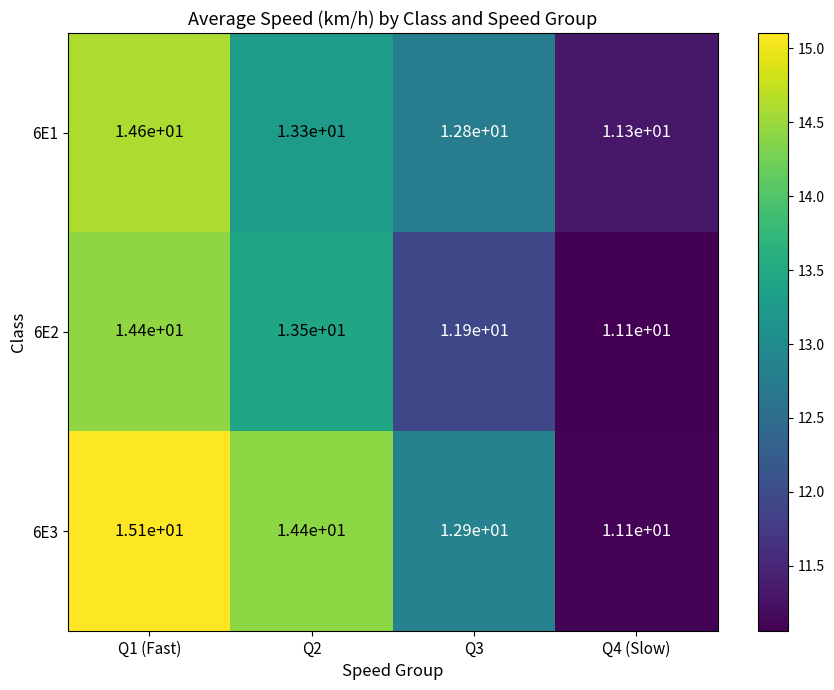

At which label does 6E1 first exceed 13?

Q1 (Fast)